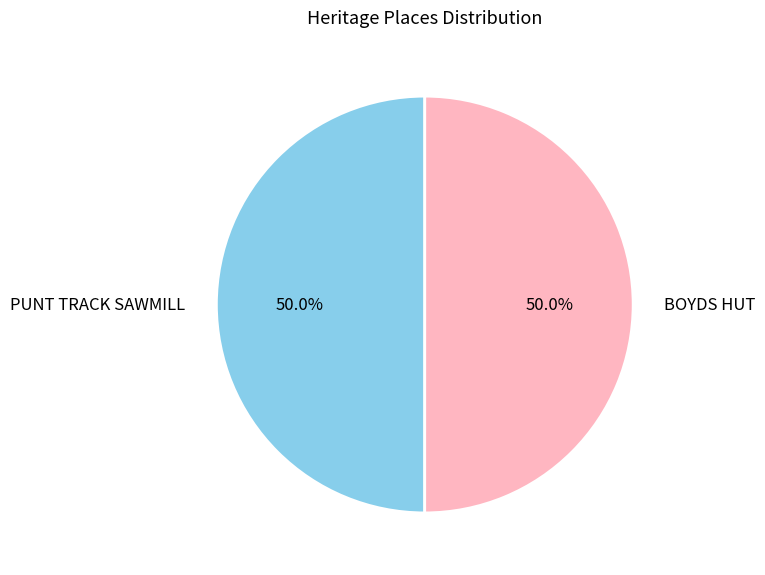

To the nearest percent, what percentage of the pie is PUNT TRACK SAWMILL?

50%